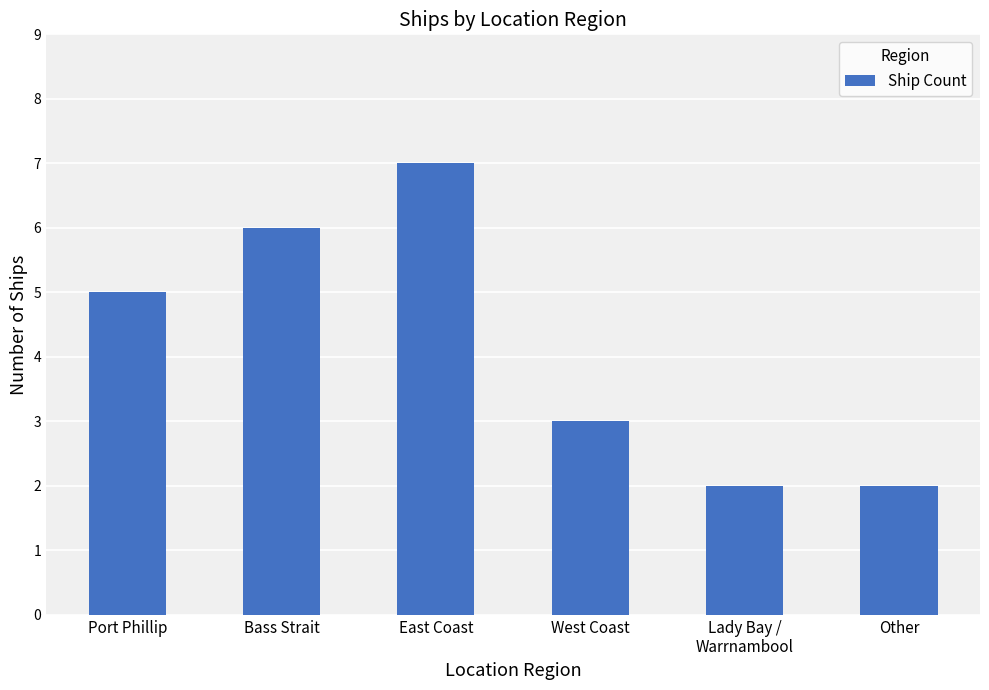

True or false: the data shows 3 at Lady Bay /
Warrnambool.

False